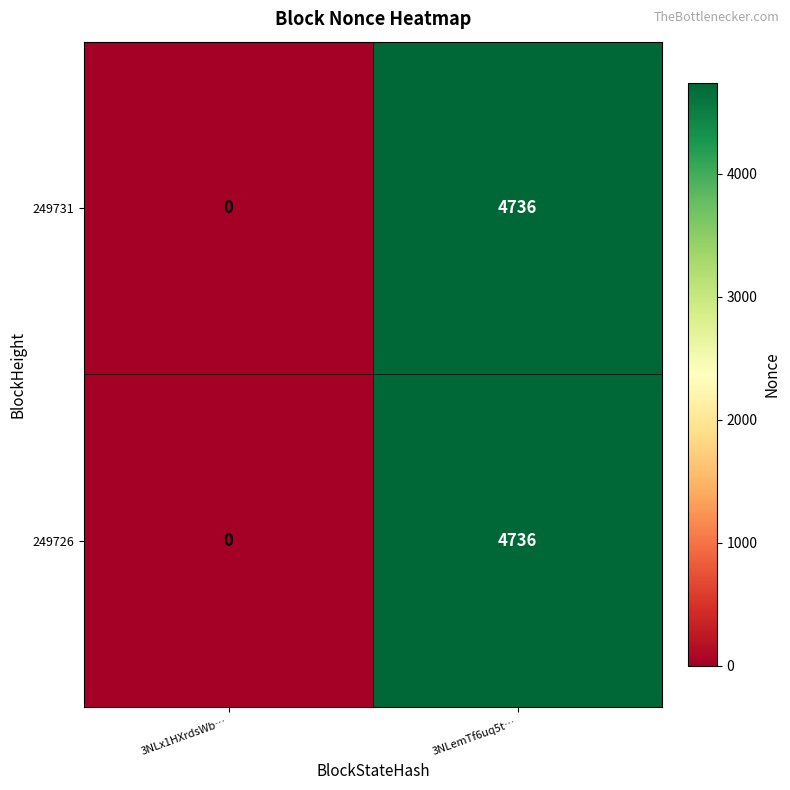

What is the total value across all series at 3NLemTf6uq5t…?

9472